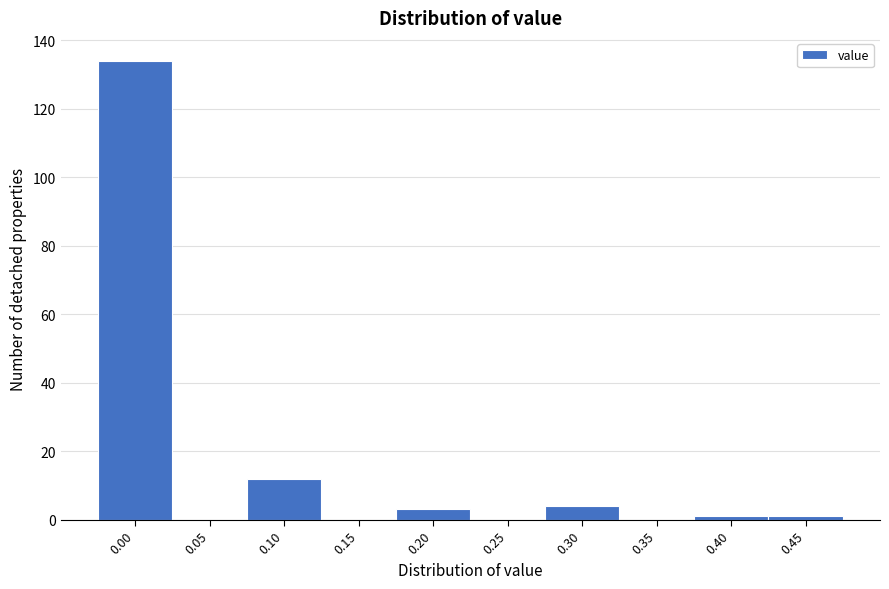

Reading left to right, transcribe all the data shown in this chart.

0.00=134	0.05=0	0.10=12	0.15=0	0.20=3	0.25=0	0.30=4	0.35=0	0.40=1	0.45=1